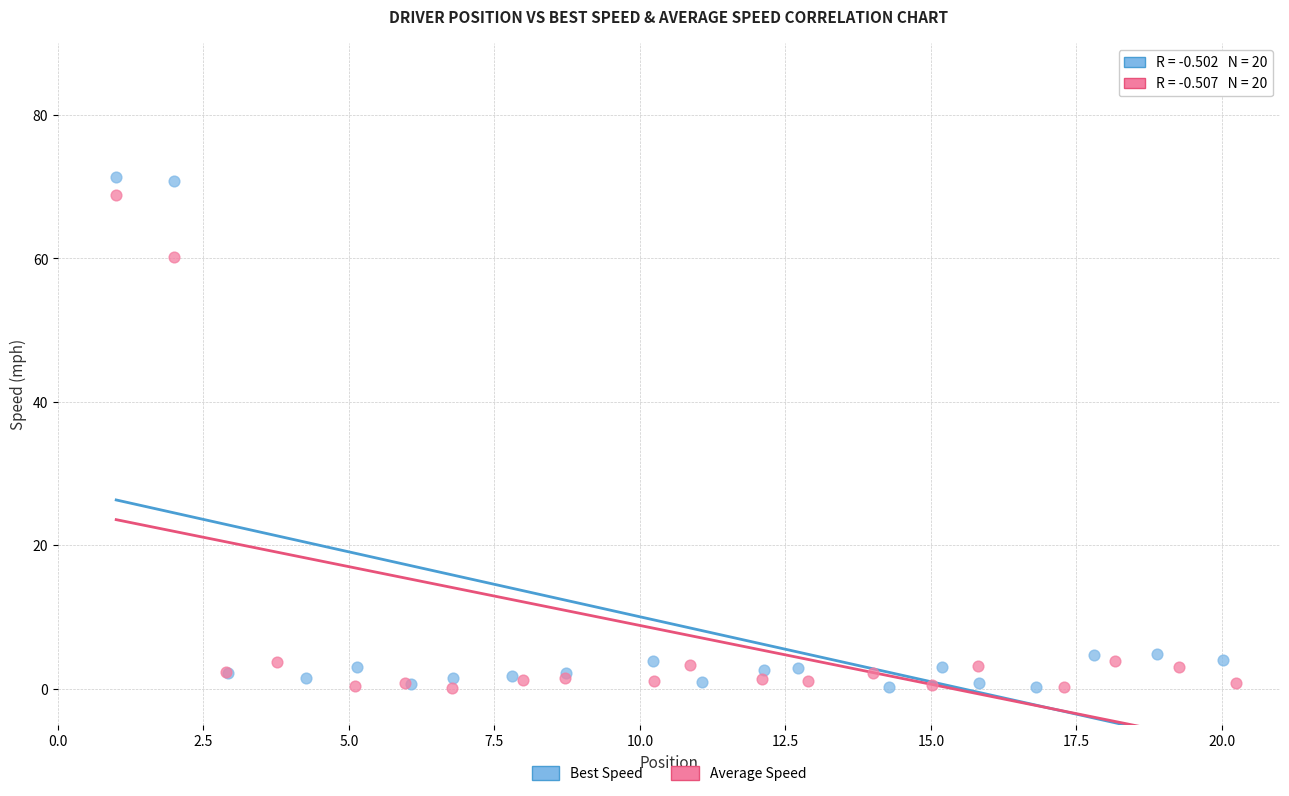

Which series has the widest spread of Y values?

Best Speed